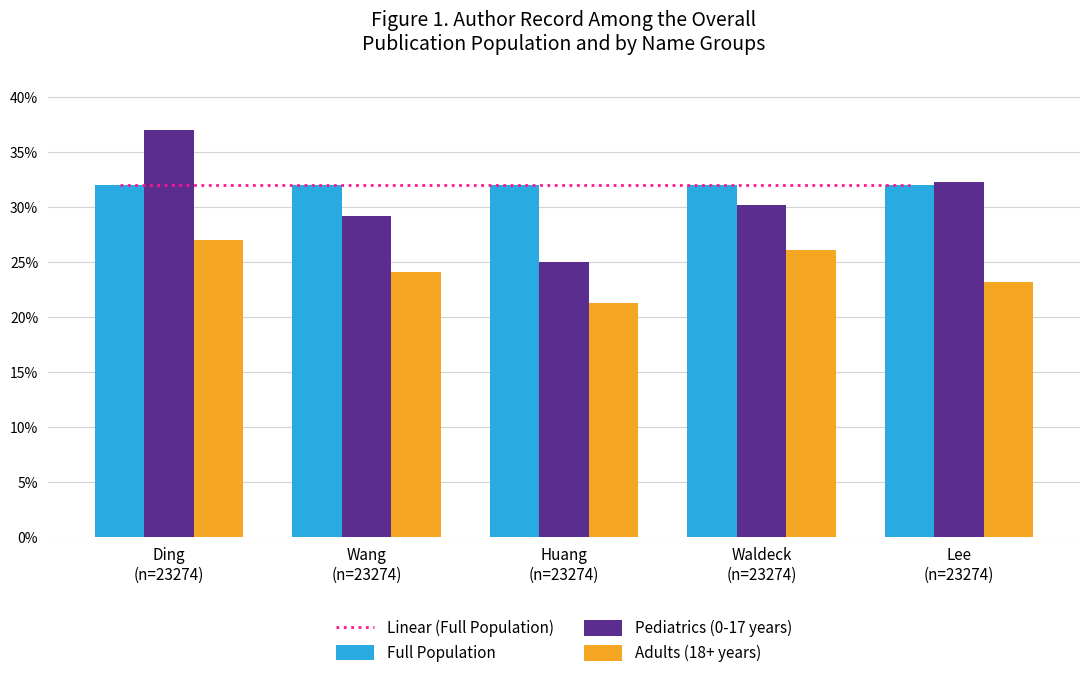

What is the average value of the Adults (18+ years) series?

24.3